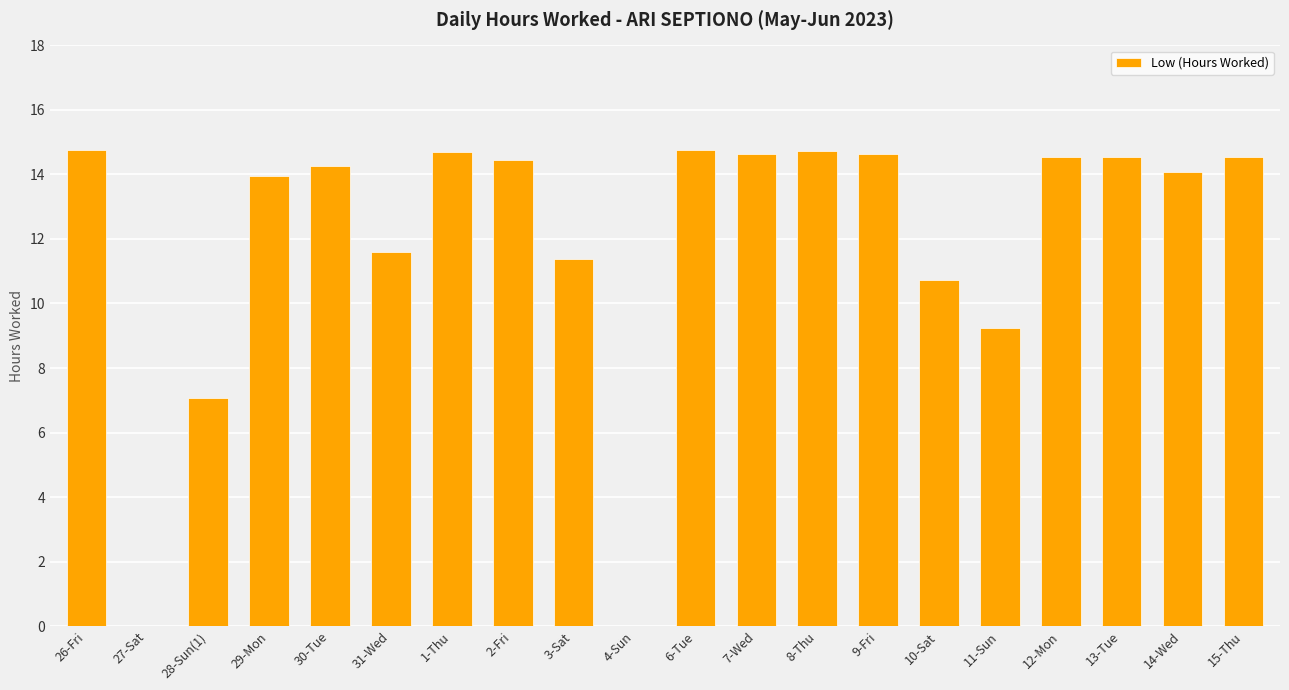

What is the sum of the values at 15-Thu and 10-Sat?

25.3